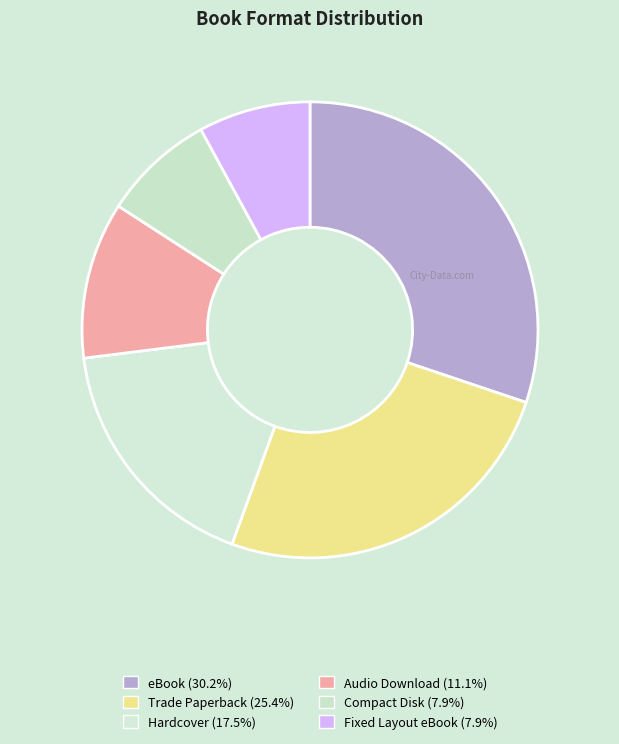

Rank the categories by value from highest to lowest.

eBook, Trade Paperback, Hardcover, Audio Download, Compact Disk, Fixed Layout eBook